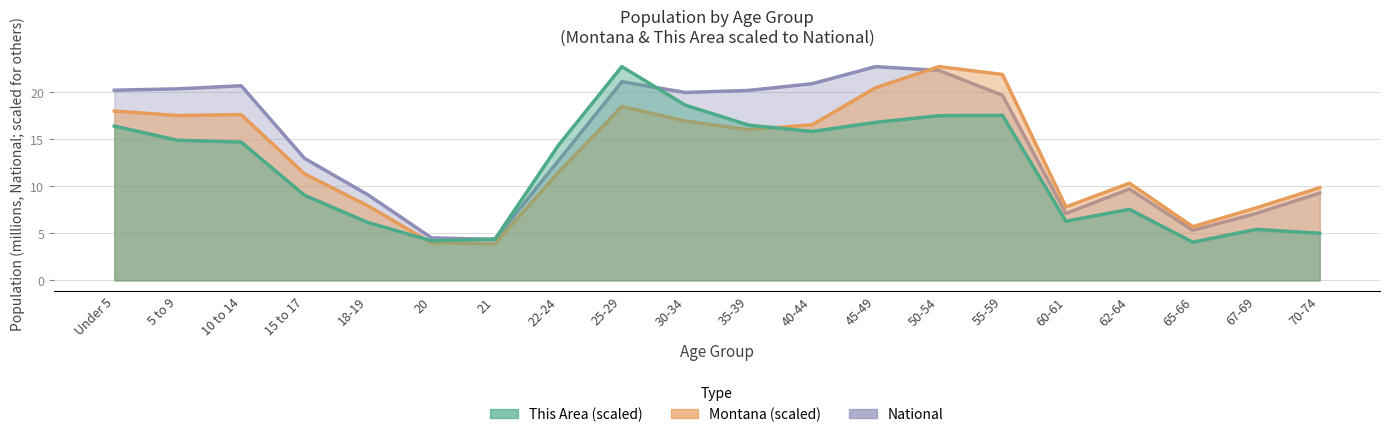

List the series in order of their peak value, highest first.

This Area, Montana, National